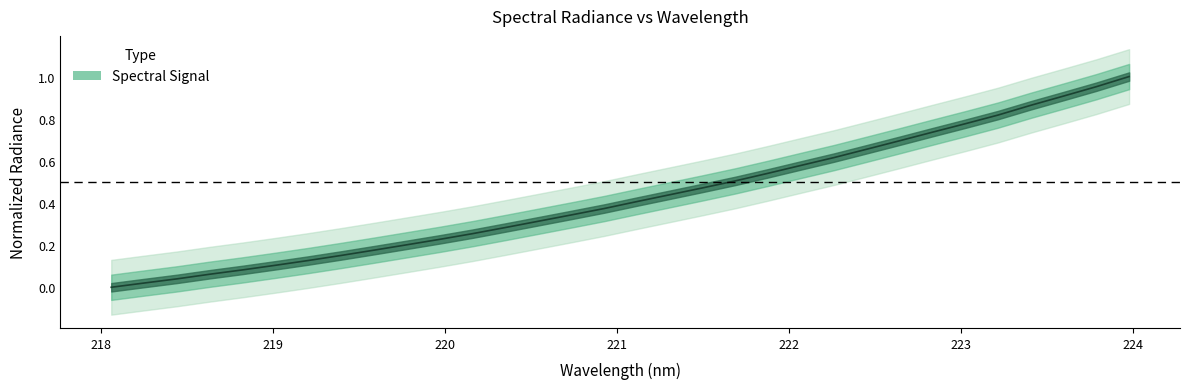

What is the label of the 16th point from the left?

220.9264